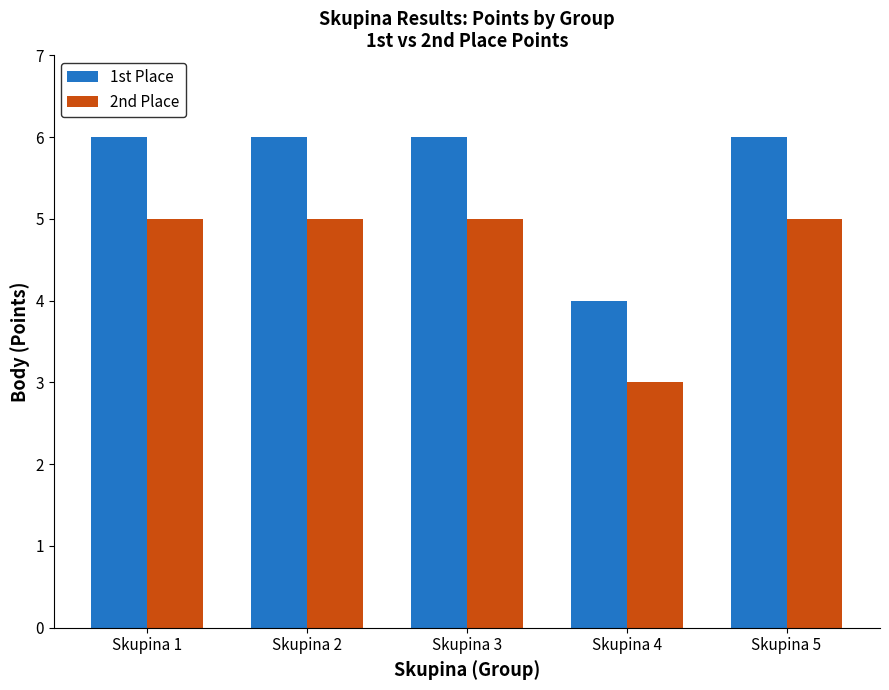

List the series in order of their overall mean, highest first.

1st Place, 2nd Place